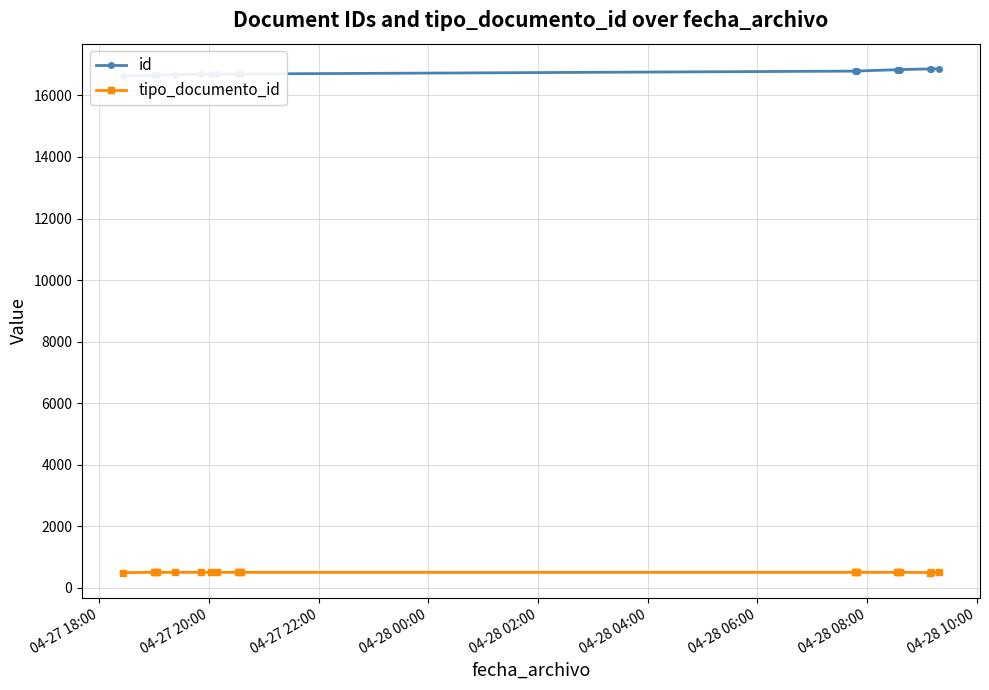

How many data points in tipo_documento_id are less than 508?

3